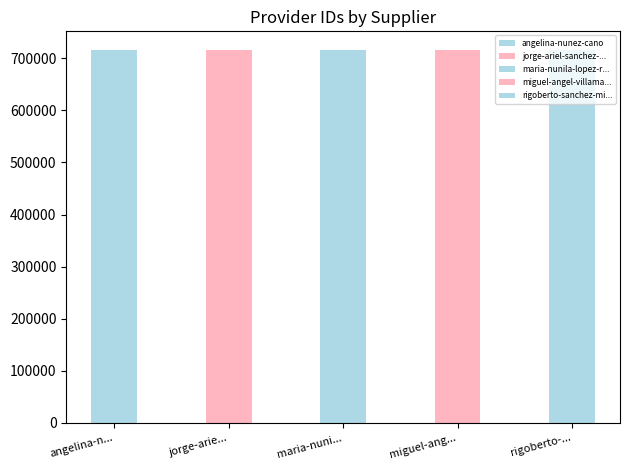

How many values exceed 715851?

2